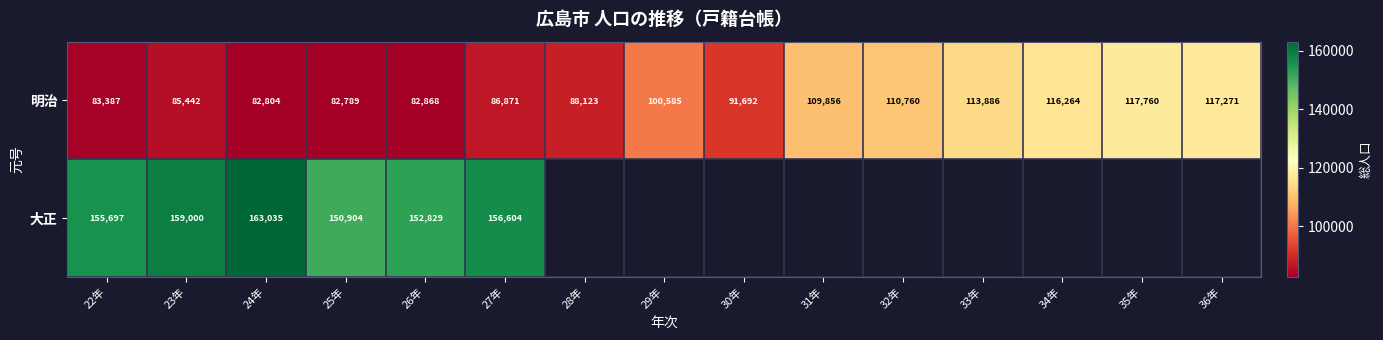

Which series changed the most between 24年 and 27年?

大正